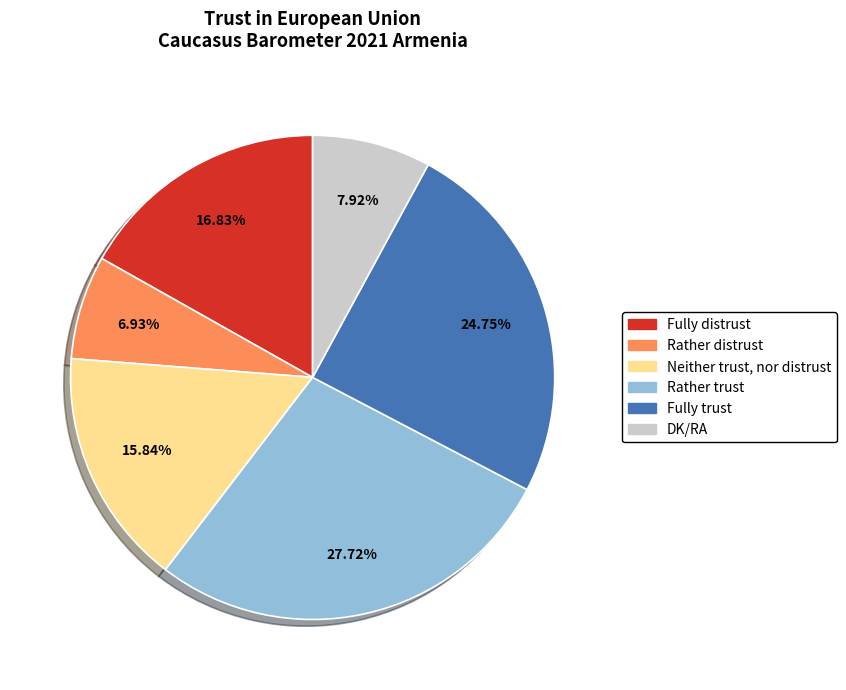

To the nearest percent, what is the difference between the largest and smallest slice percentages?

21%